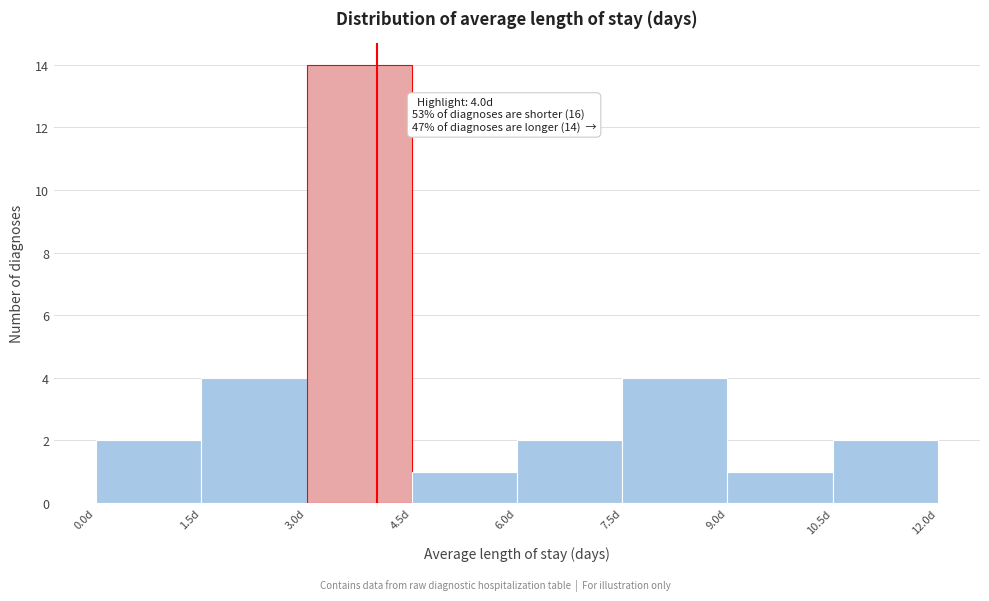

Which range on the x-axis has the tallest bar?

3.0 to 4.5